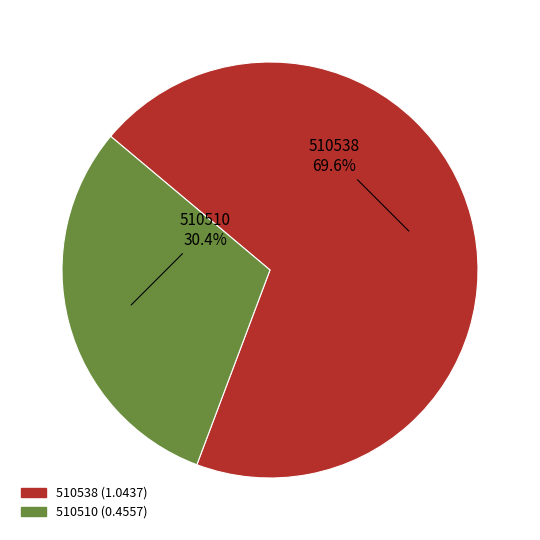

Which slice represents more than half of the pie?

510538